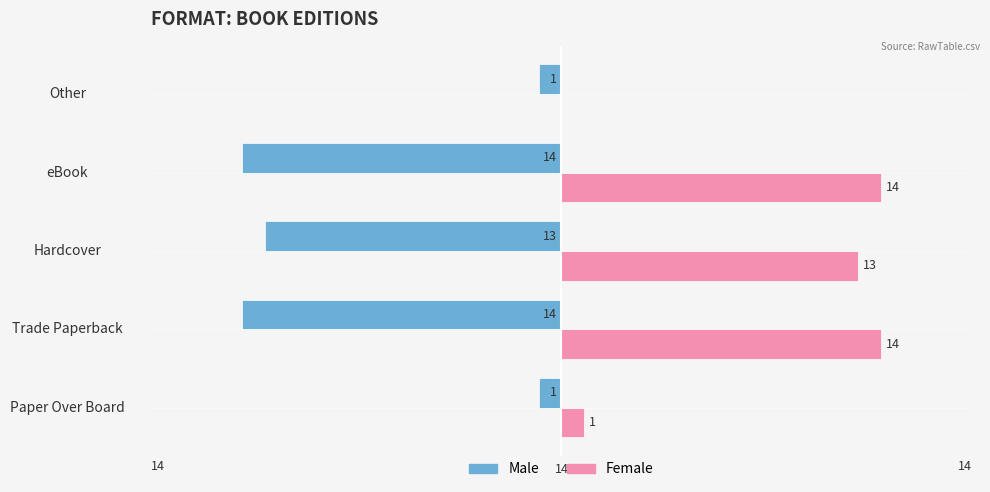

What is the greatest value displayed?

14